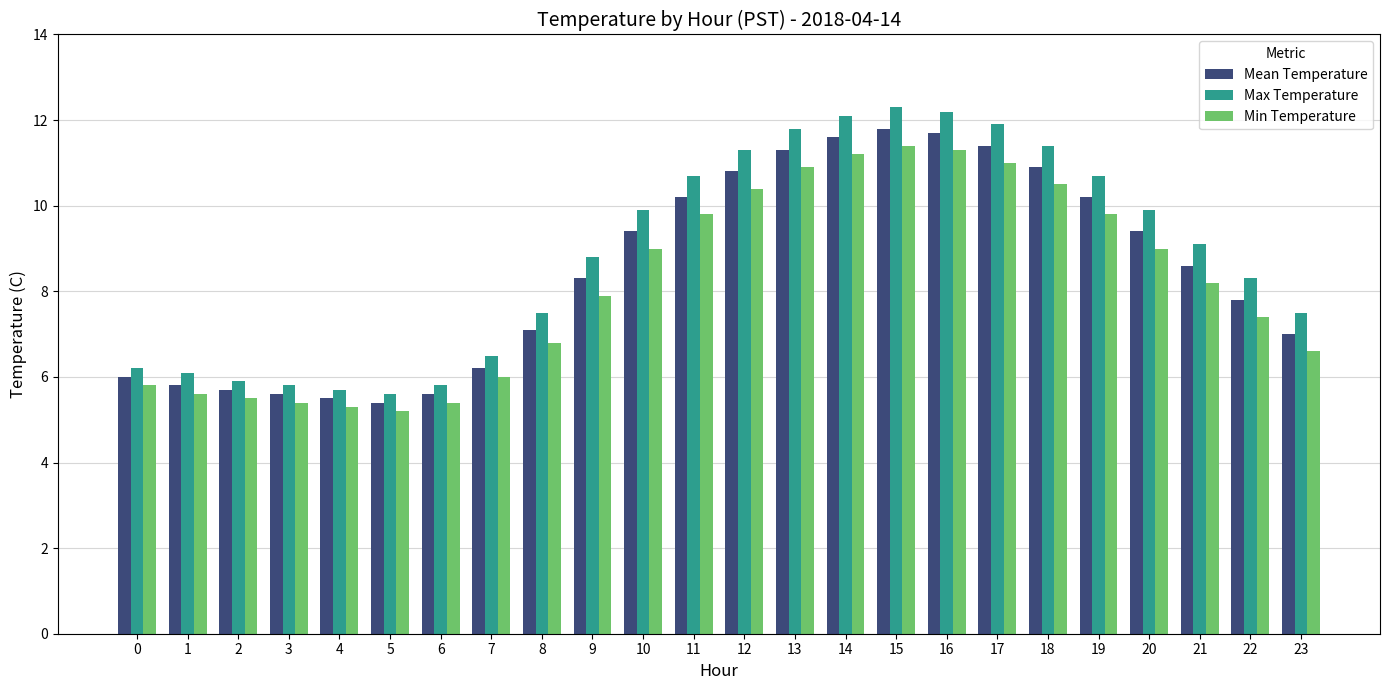

True or false: Mean Temperature has a value of 7.4 at 4.

False